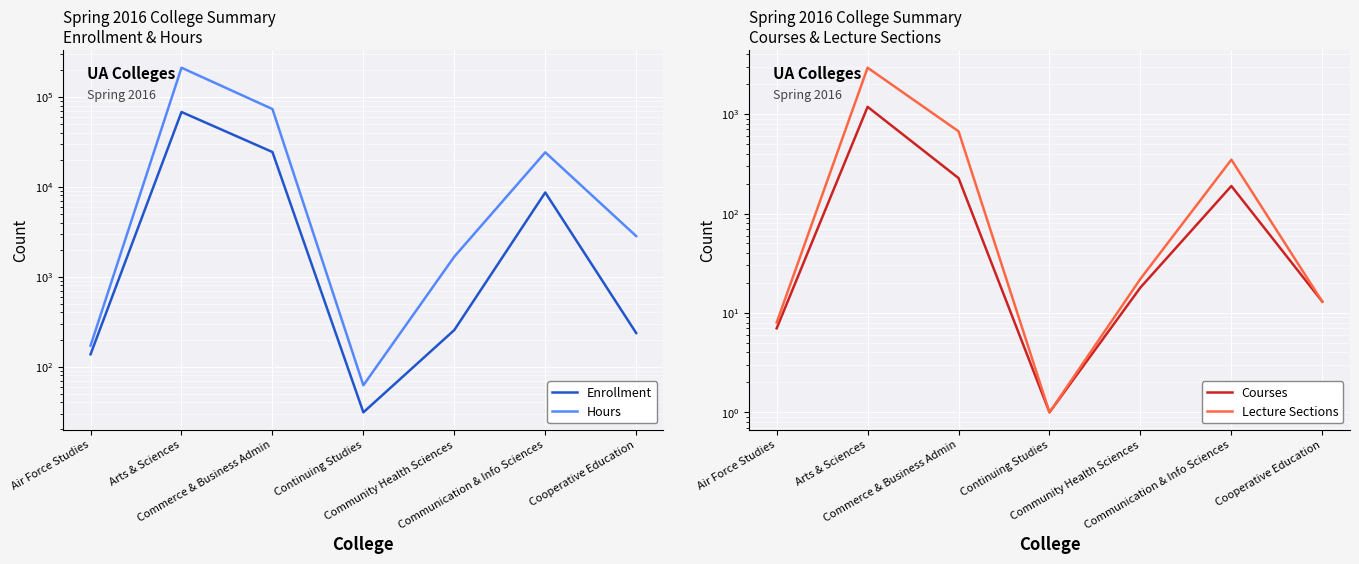

What is the approximate value of Hours at Cooperative Education?

2826.0